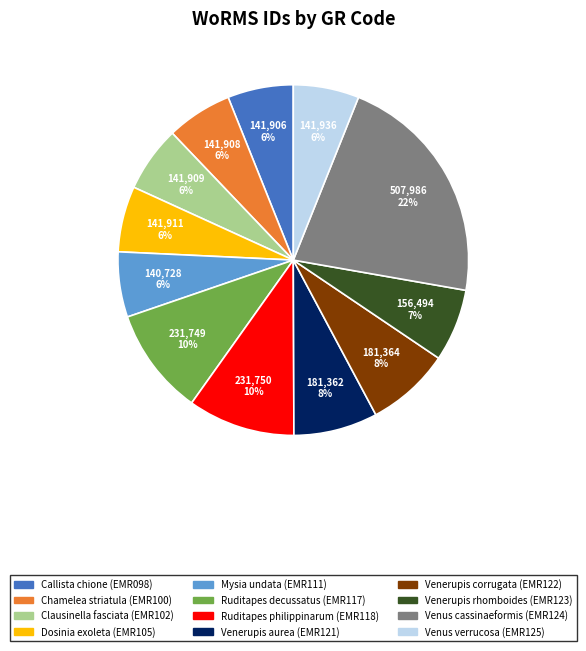

Is there a majority slice in this chart?

No